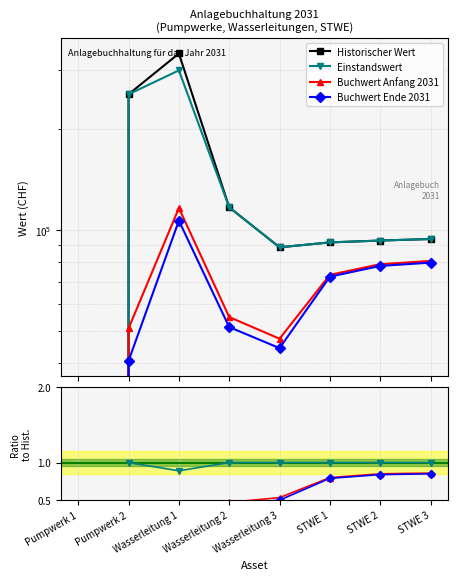

What are all the series names shown in the legend?

Historischer Wert, Einstandswert, Buchwert Anfang 2031, Buchwert Ende 2031